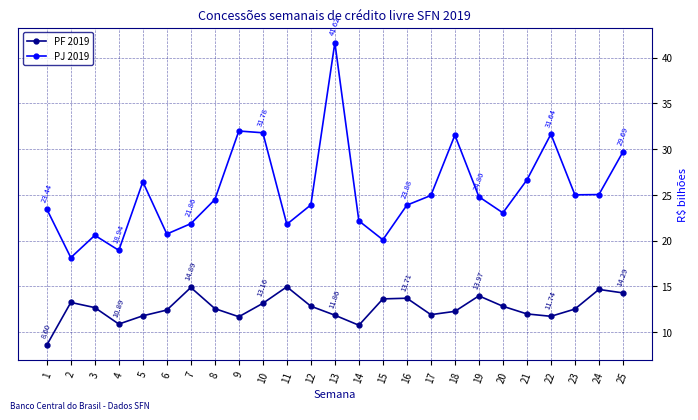

What is the difference between the PJ 2019 values at 12 and 2?

5.8